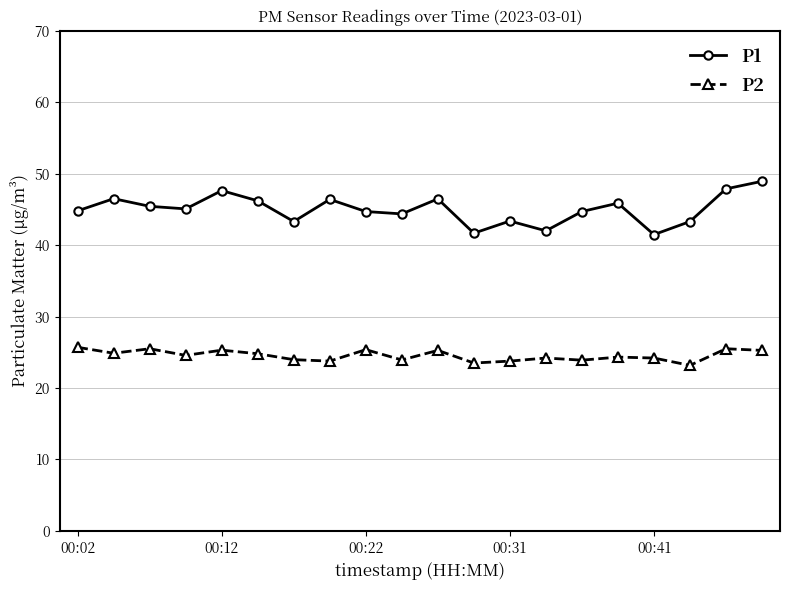

Which series has the widest spread of values?

P1